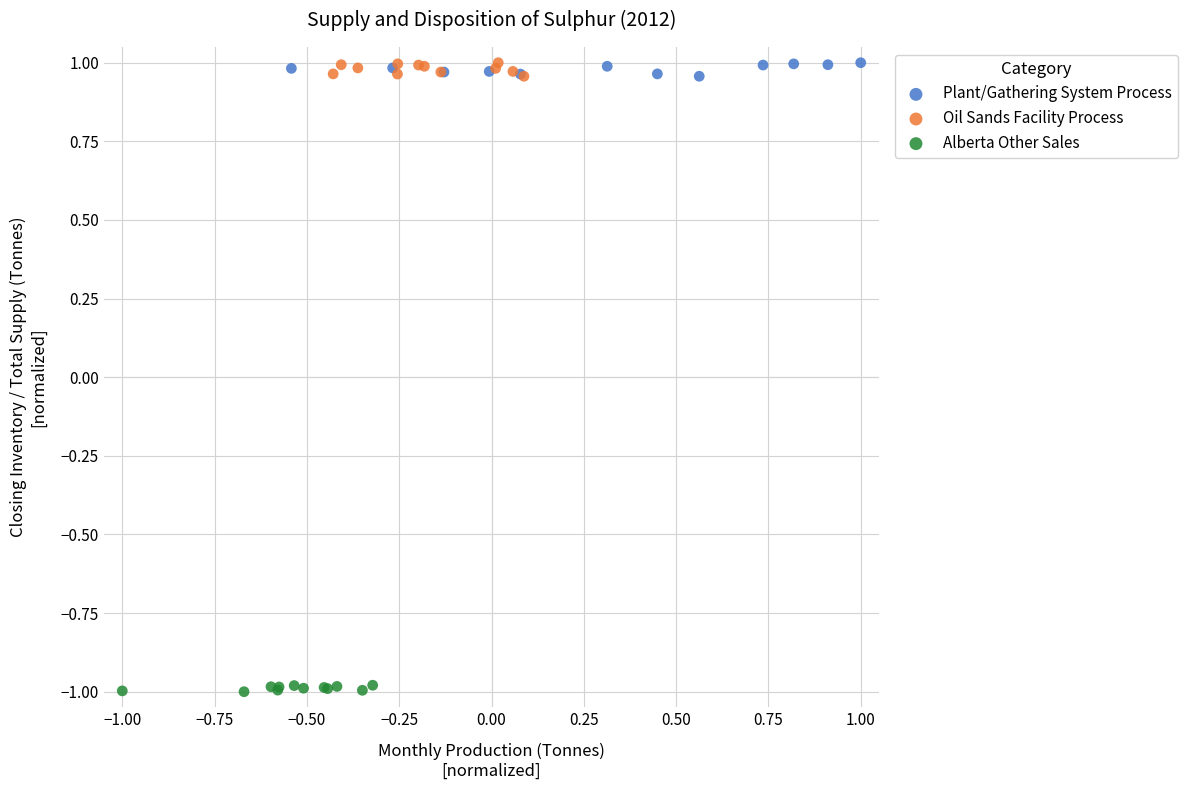

Which series reaches the minimum Y coordinate?

Alberta Other Sales